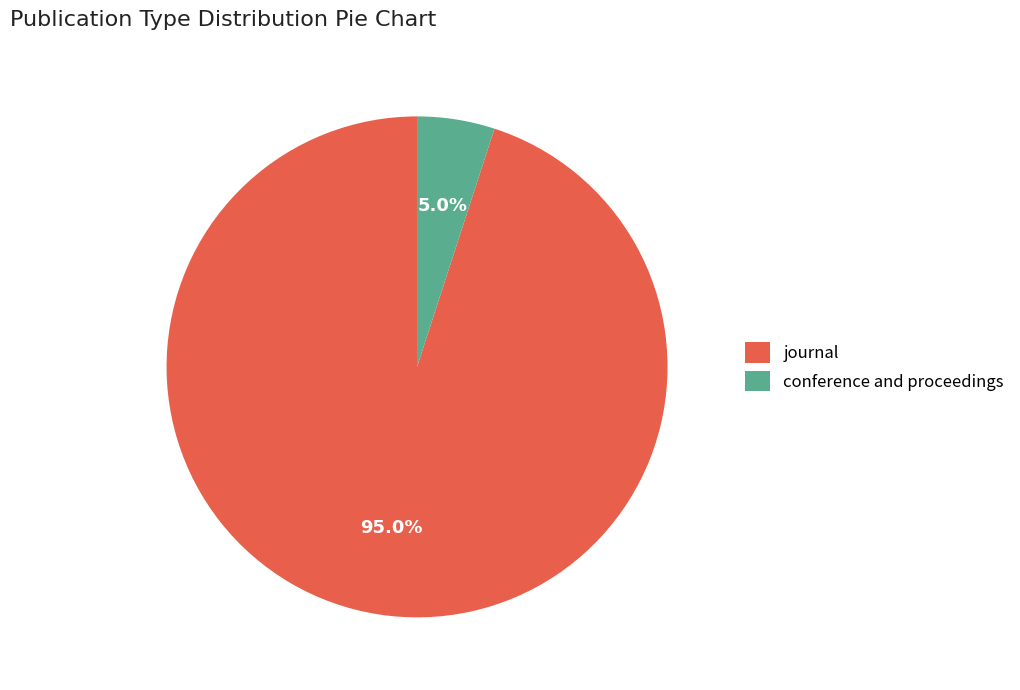

What percentage do journal and conference and proceedings together represent?

100.0%